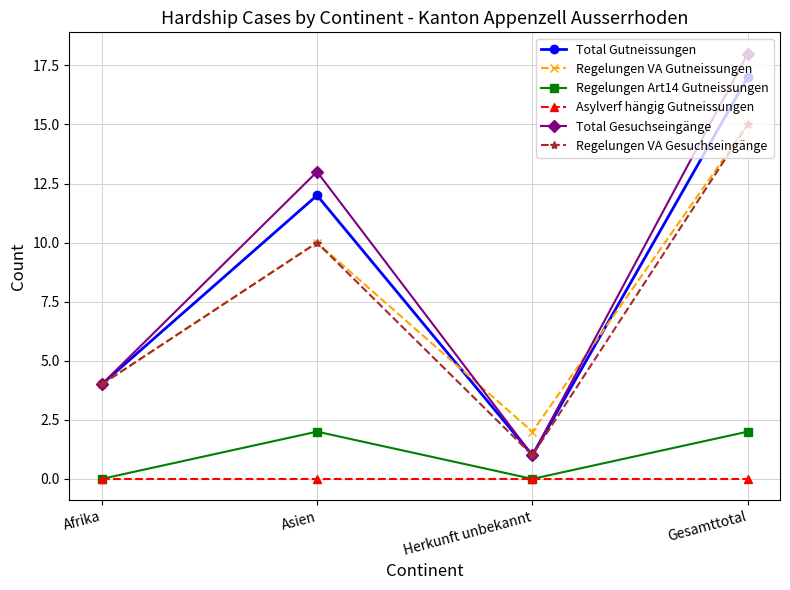

What position from the right is Herkunft unbekannt?

2